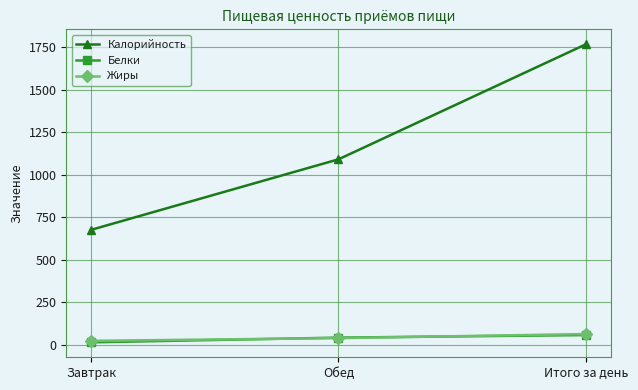

What is the label of the 1st point from the left?

Завтрак